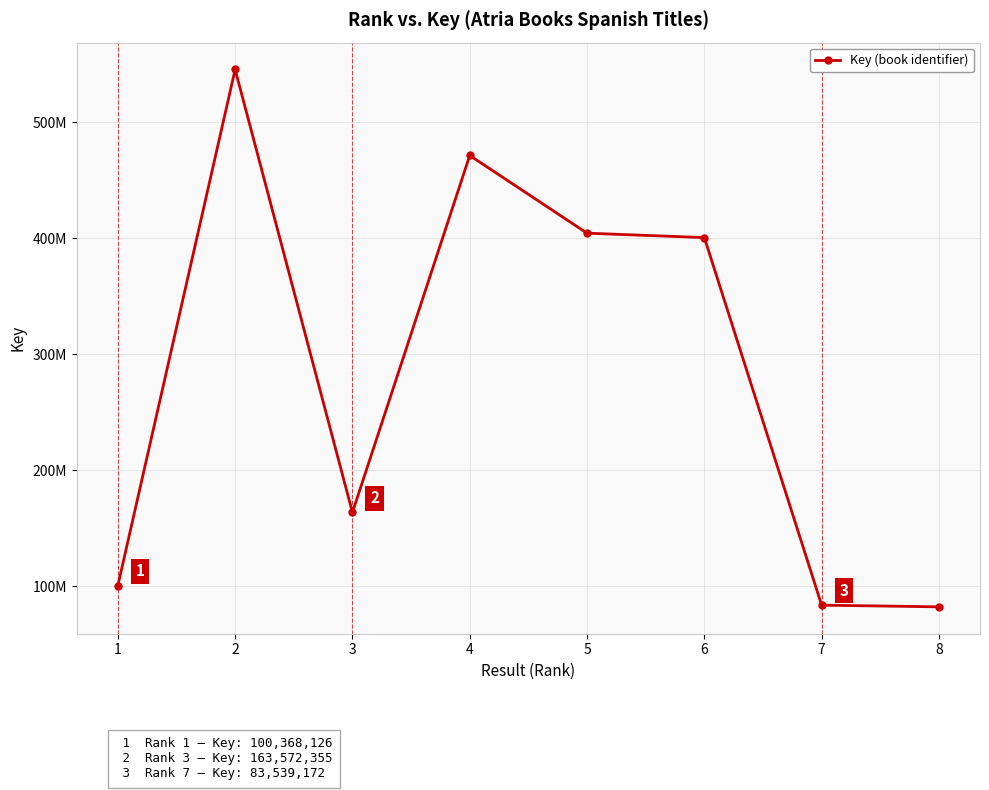

What is the average value?

281473645